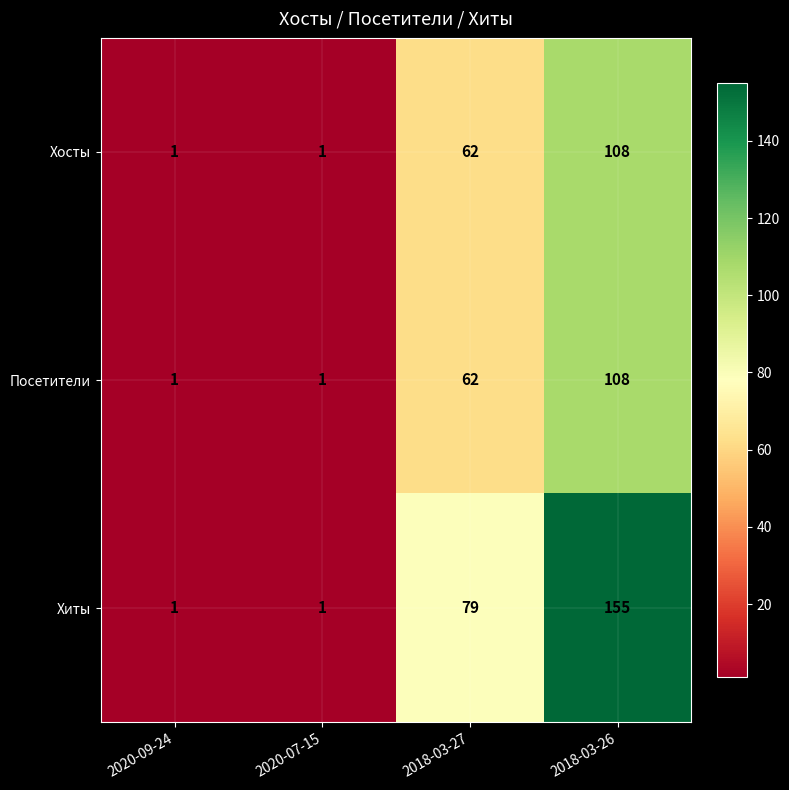

True or false: Хиты has a value of 218 at 2018-03-26.

False